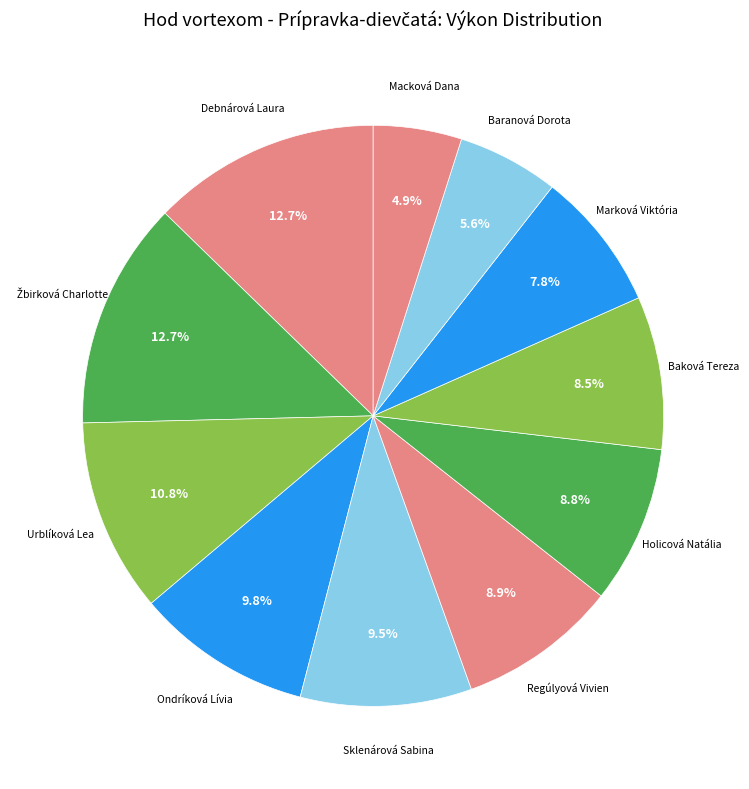

How many segments does this pie chart have?

11